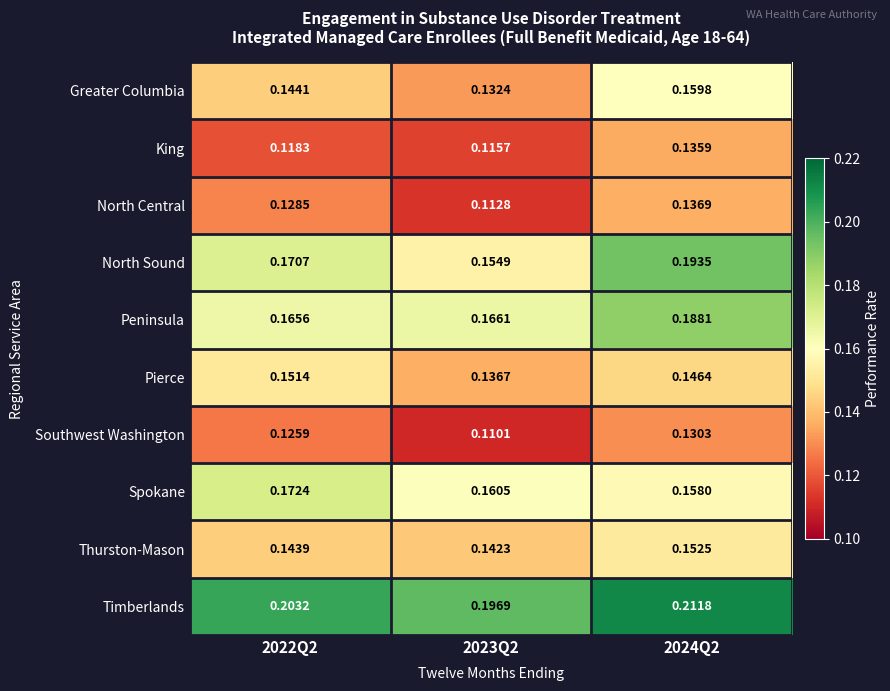

Rank the series by their maximum value, from highest to lowest.

Timberlands, North Sound, Peninsula, Spokane, Greater Columbia, Thurston-Mason, Pierce, North Central, King, Southwest Washington